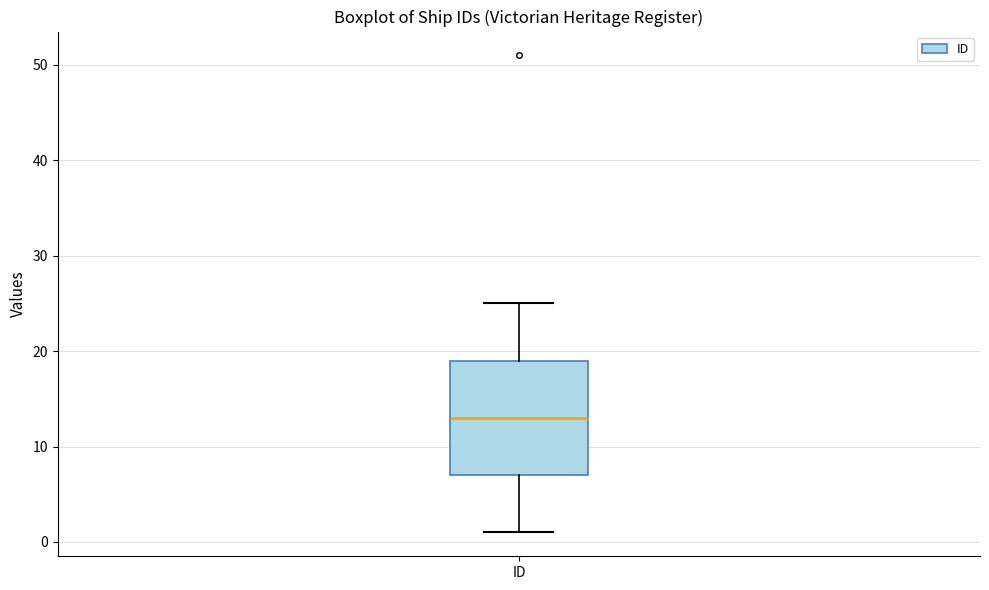

Read this box plot against the y-axis: the position of the median line, the range covered by the box, and the ends of both whiskers. The values are not printed on the chart, so give them approximately, as read against the axis.

median 13, box 7 to 19, whiskers 1 to 25